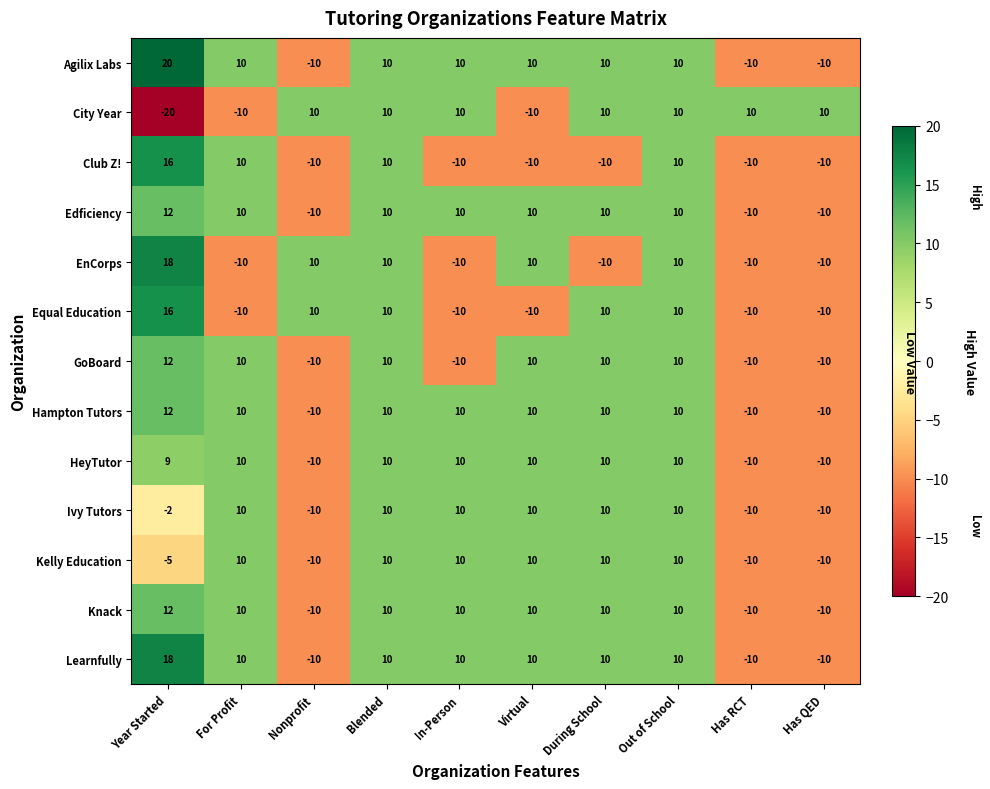

What is the sum of the Ivy Tutors values at Out of School and Blended?

20